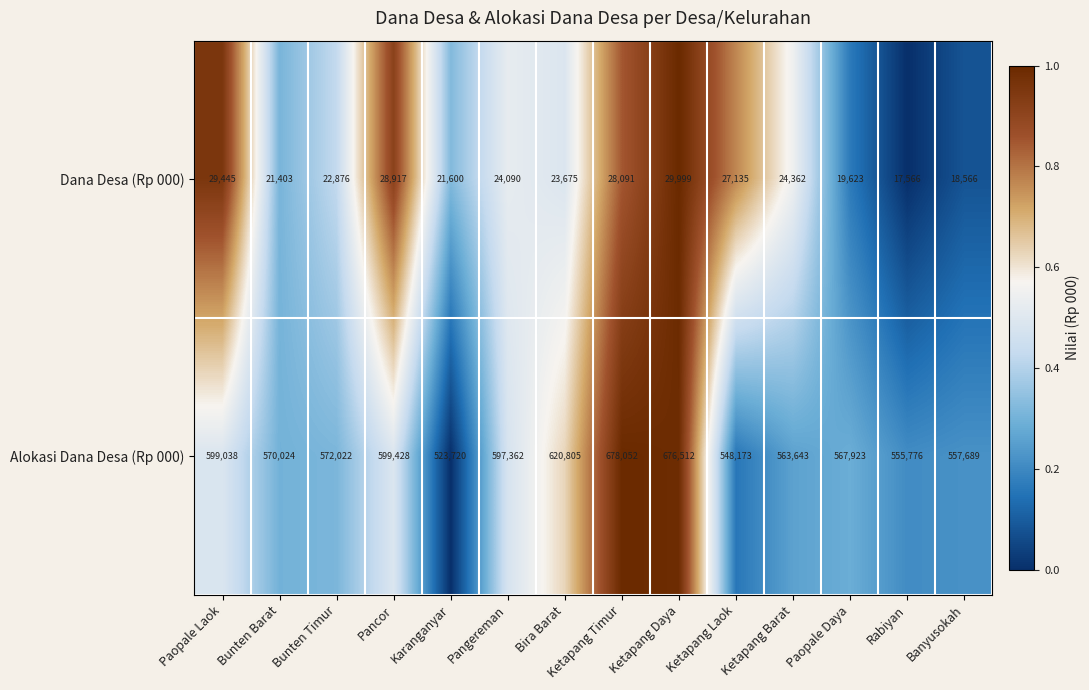

How many series are shown in this chart?

2